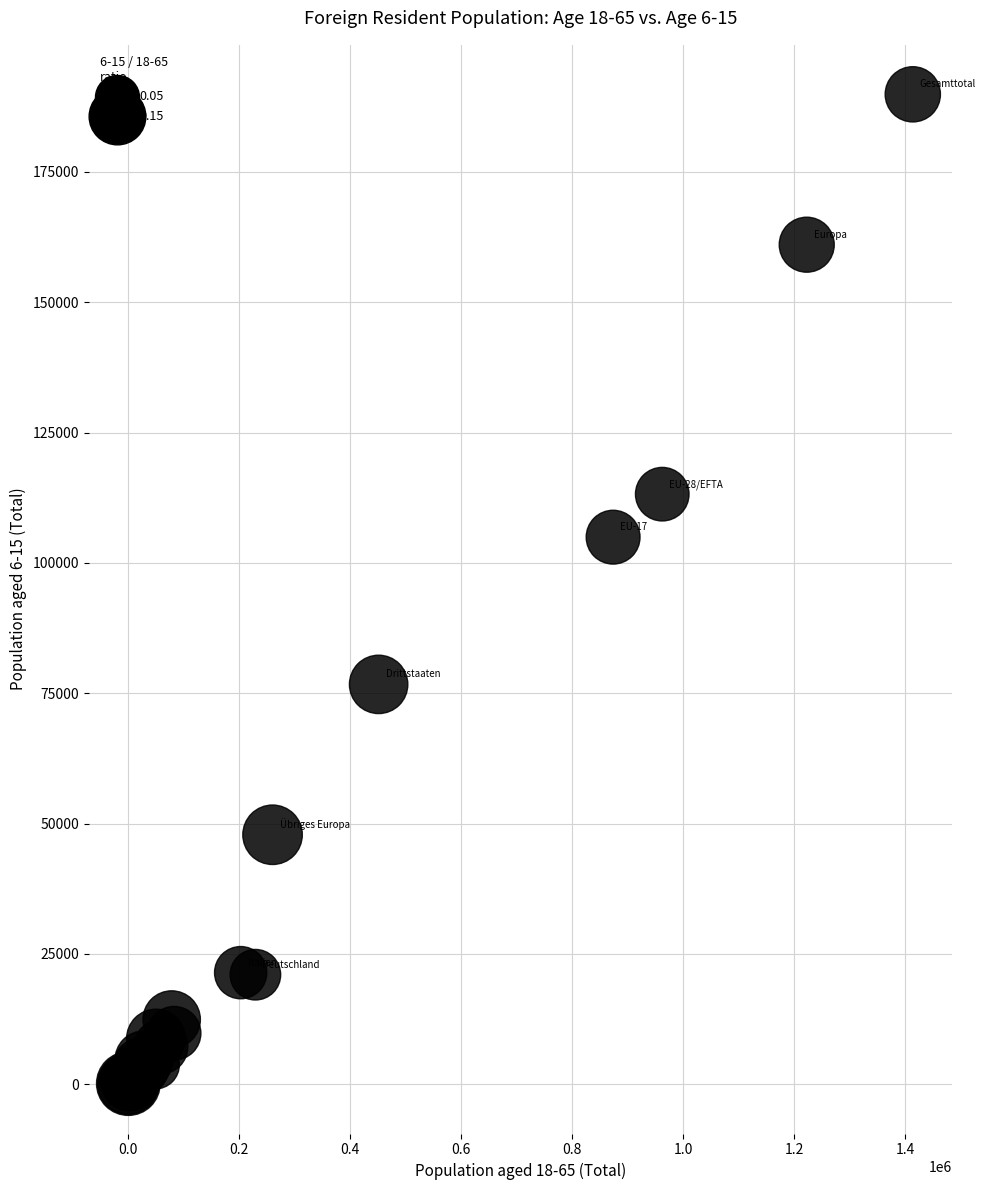

What Y value in the scatter plot is closest to 94962?

104936